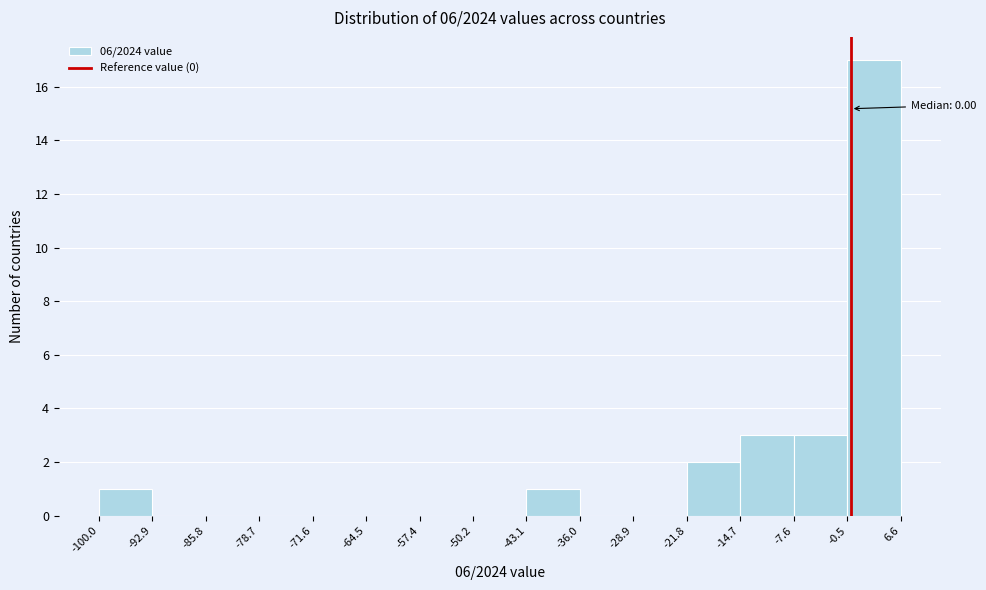

Which range on the x-axis has the tallest bar?

-0.5 to 6.6